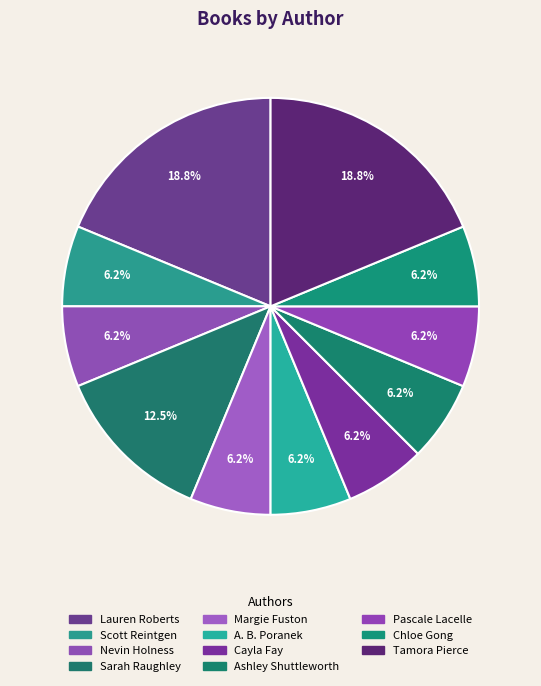

What is the largest slice in the pie chart?

Lauren Roberts (211716469)